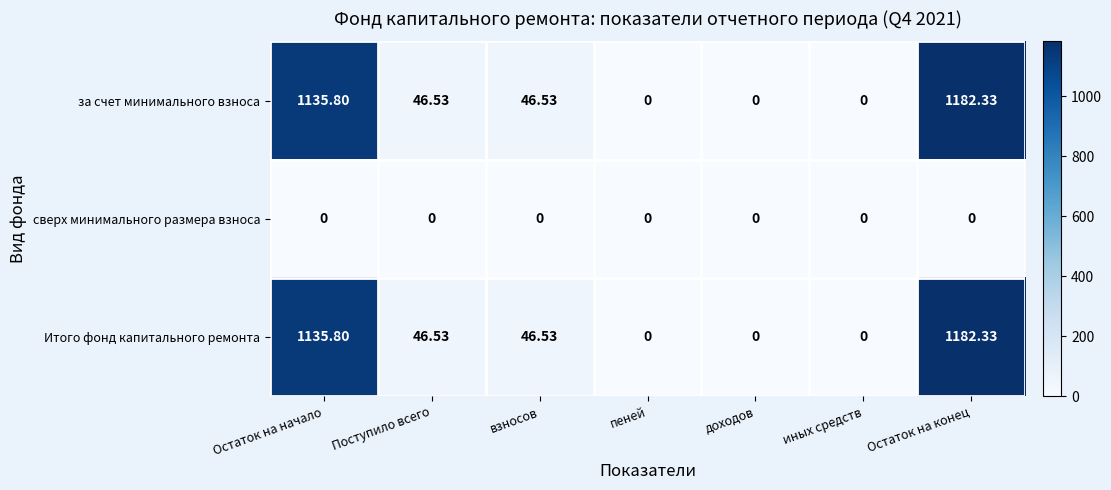

At which category is the sum across all series the highest?

Остаток на конец